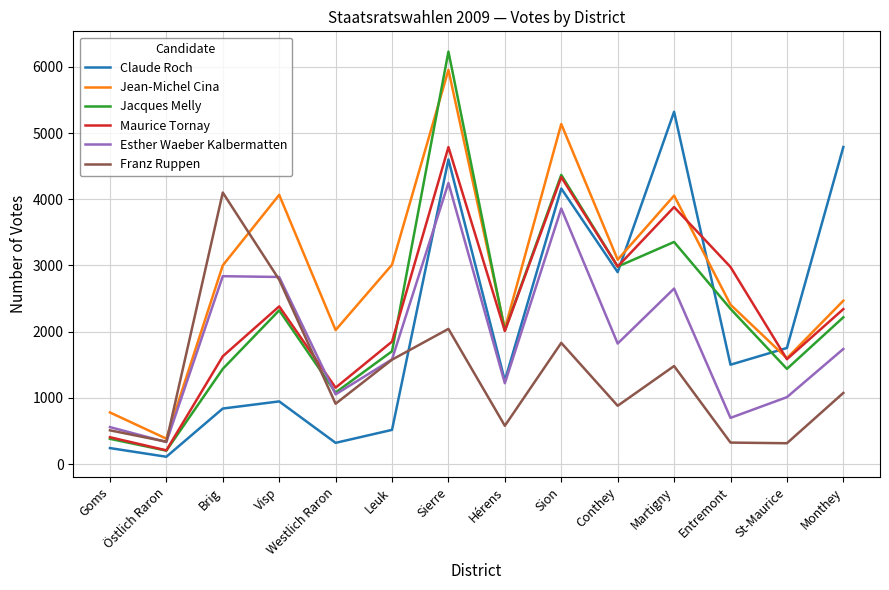

The Franz Ruppen series shows 579 at Hérens. True or false?

True